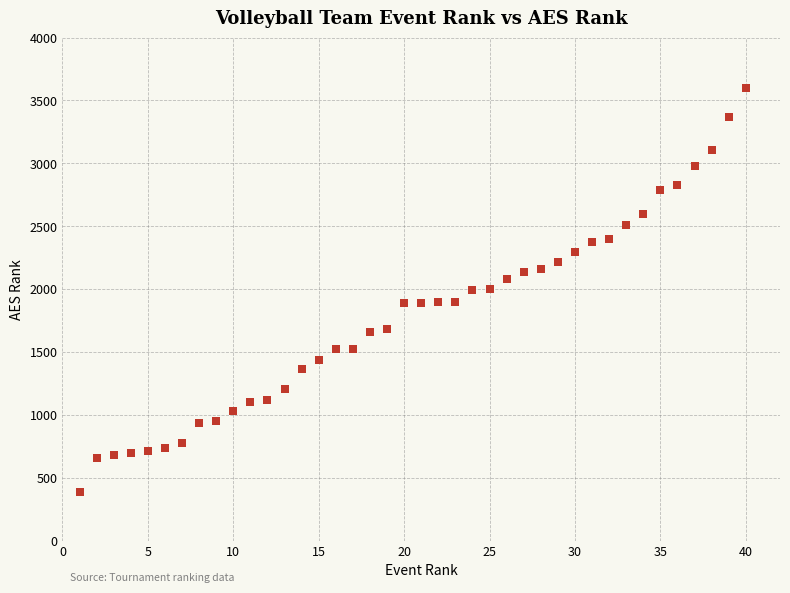

What is the range of Y values (max minus min)?

3213